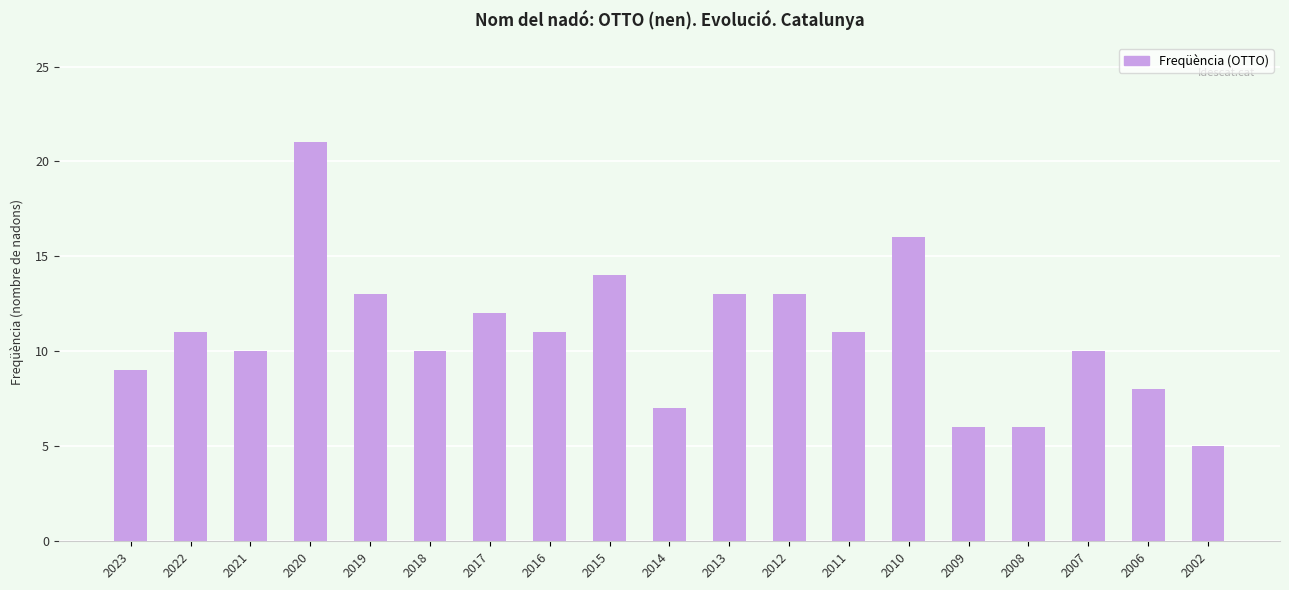

What is the sum of all values?

206